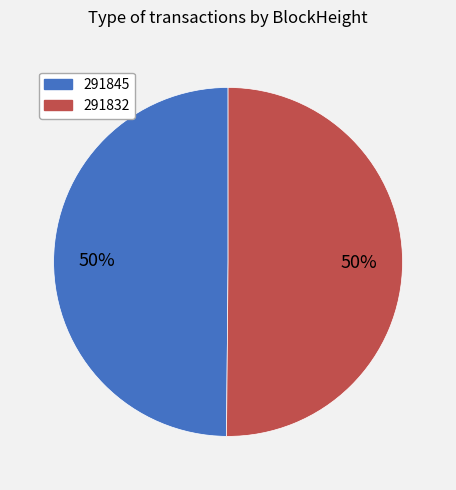

The 291832 slice represents 90% of the pie. True or false?

False